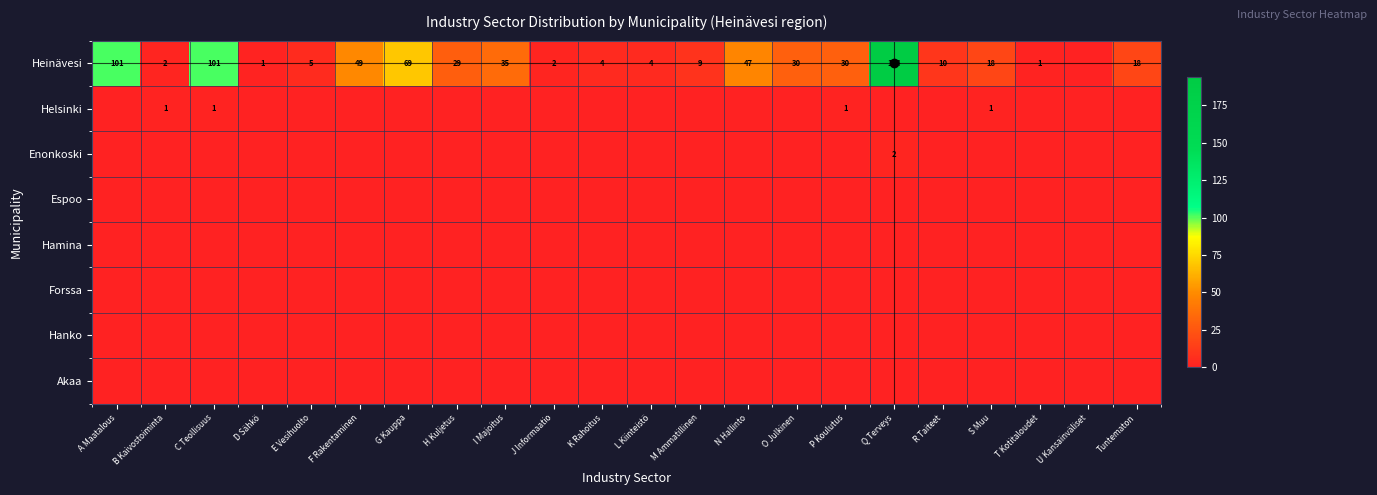

Between F Rakentaminen and R Taiteet, which is larger?

F Rakentaminen